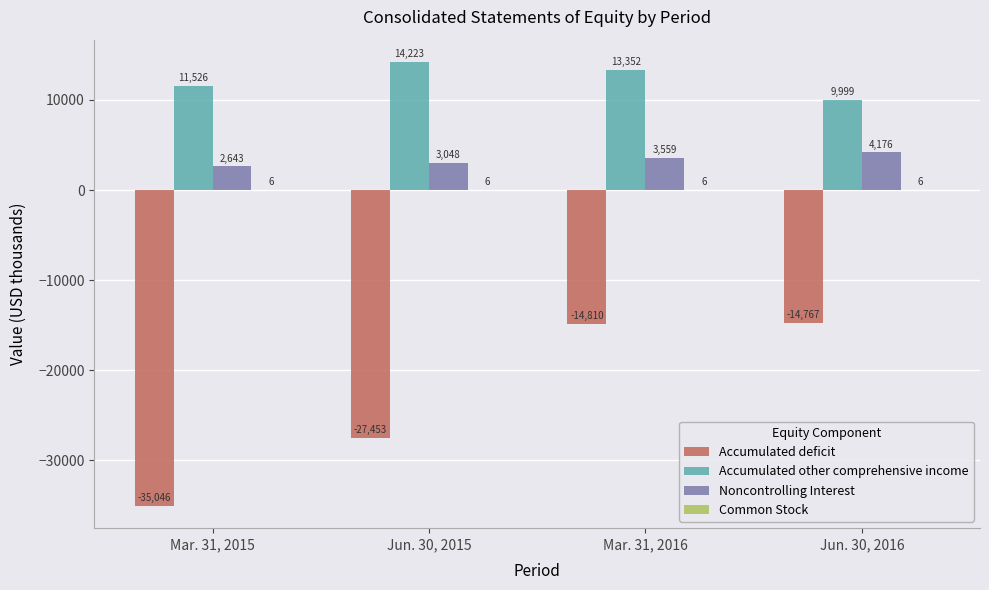

The Noncontrolling Interest series shows 3048 at Jun. 30, 2015. True or false?

True